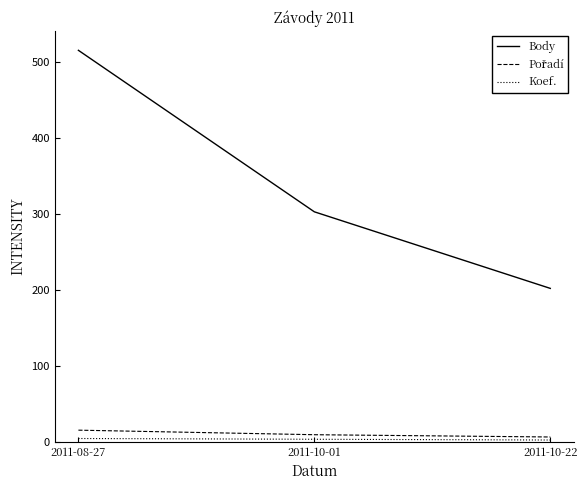

The value of Body at 2011-10-22 is 202. True or false?

True